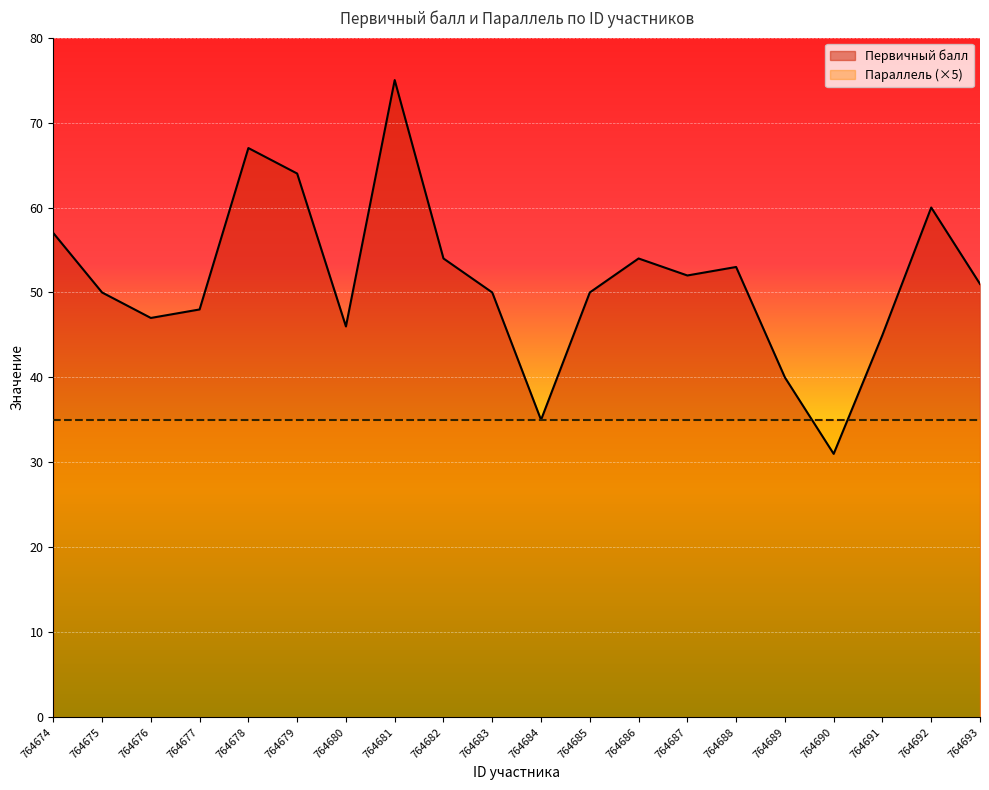

List the labels in order of value, largest first.

764681, 764678, 764679, 764692, 764674, 764682, 764686, 764688, 764687, 764693, 764675, 764683, 764685, 764677, 764676, 764680, 764691, 764689, 764684, 764690